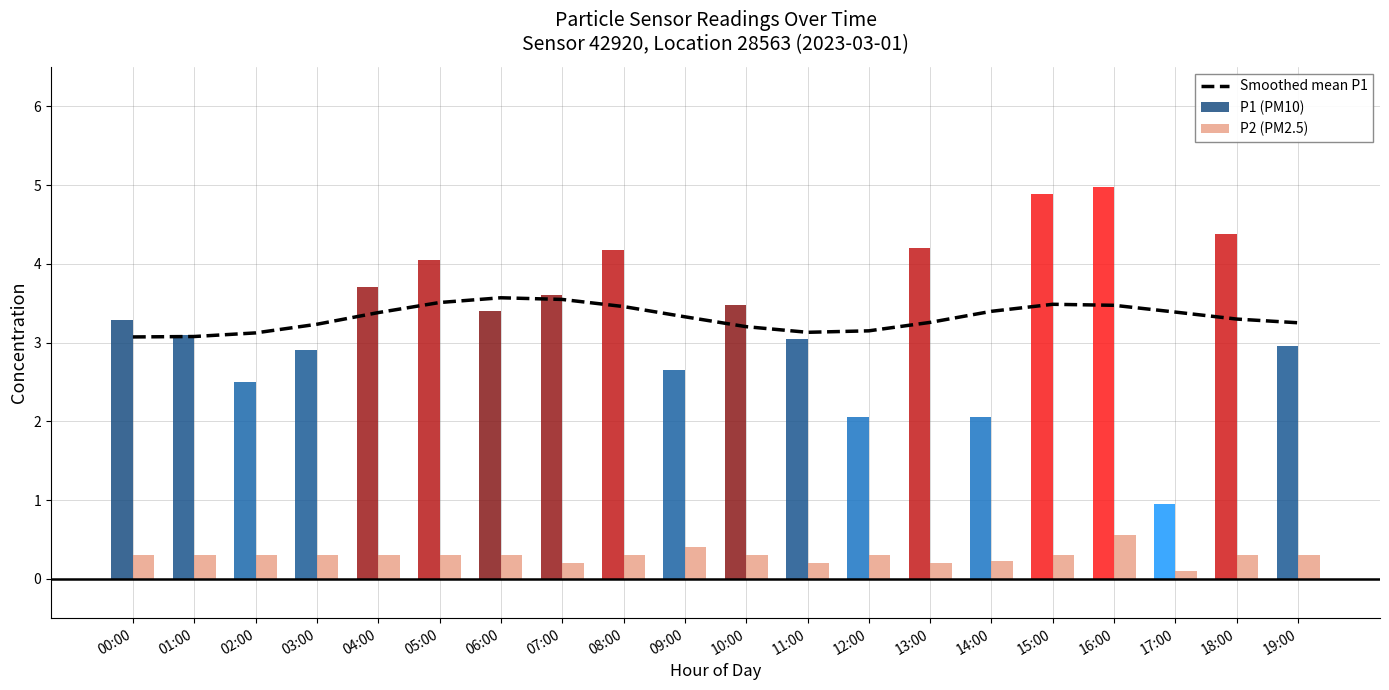

What is the label of the 18th bar from the right?

02:00